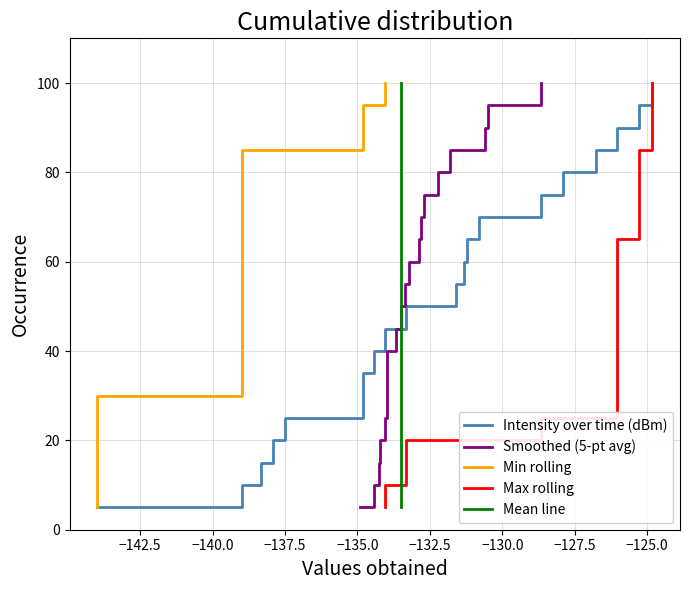

What is the minimum value shown in the chart?

5